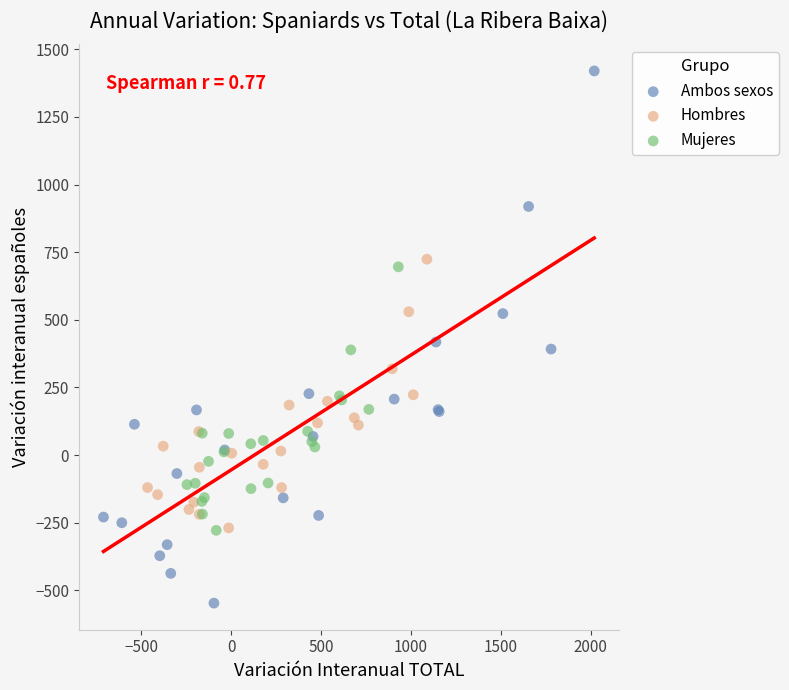

Which series contains the lowest Y value?

Ambos sexos